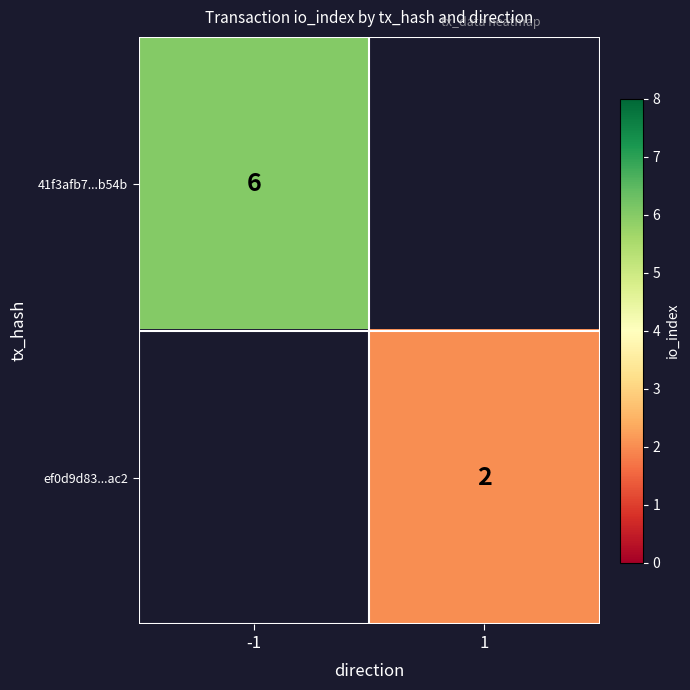

True or false: ef0d9d83...ac2 has a value of 2 at 1.

True